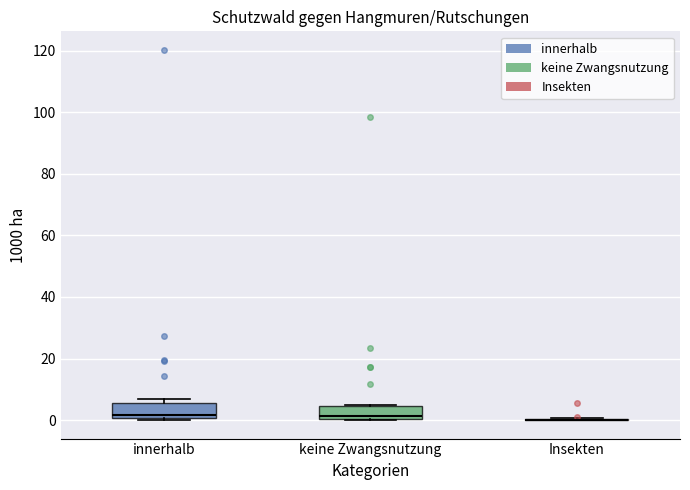

Reading left to right, read every box against the y-axis: the position of its median line, the range the box covers, and the ends of its whiskers. The values are not printed on the chart, so give them approximately, as read against the axis.

innerhalb: median 2, box 0 to 6, whiskers 0 (just below the box's lower edge) to 8
keine Zwangsnutzung: median 2, box 0 to 4, whiskers 0 to 6
Insekten: box collapsed to a line at 0, whiskers 0 to 0